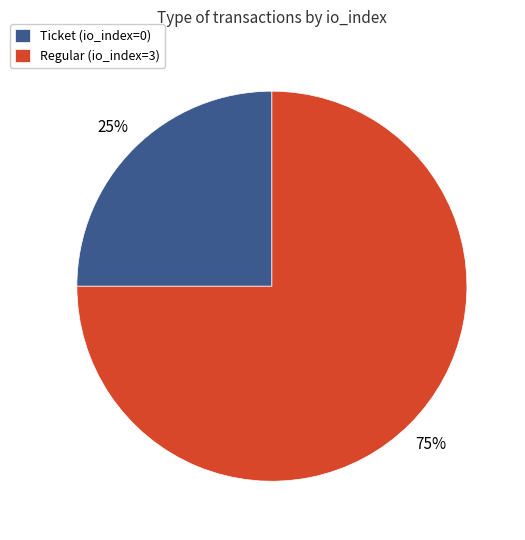

Which category accounts for the majority?

Regular (io_index=3)